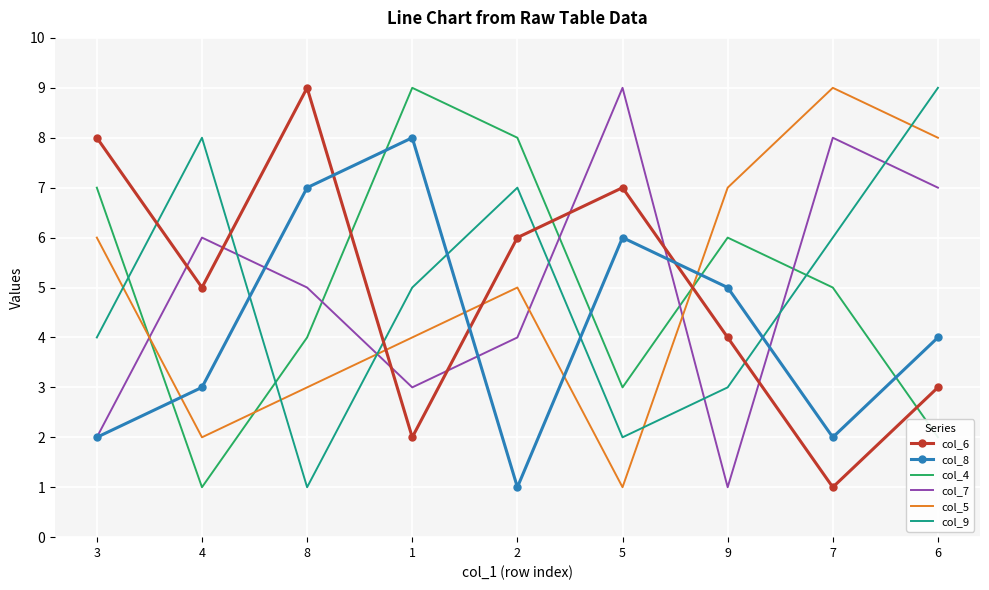

Which series changed the most between 5 and 9?

col_7